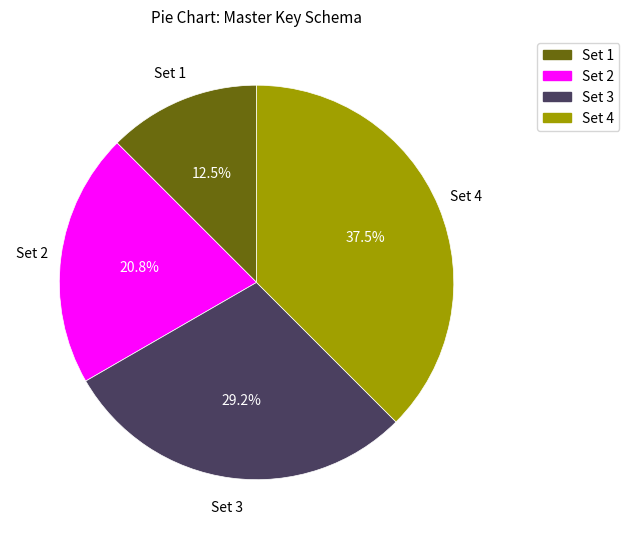

What is the ratio of the value at Set 1 to the value at Set 4?

0.3